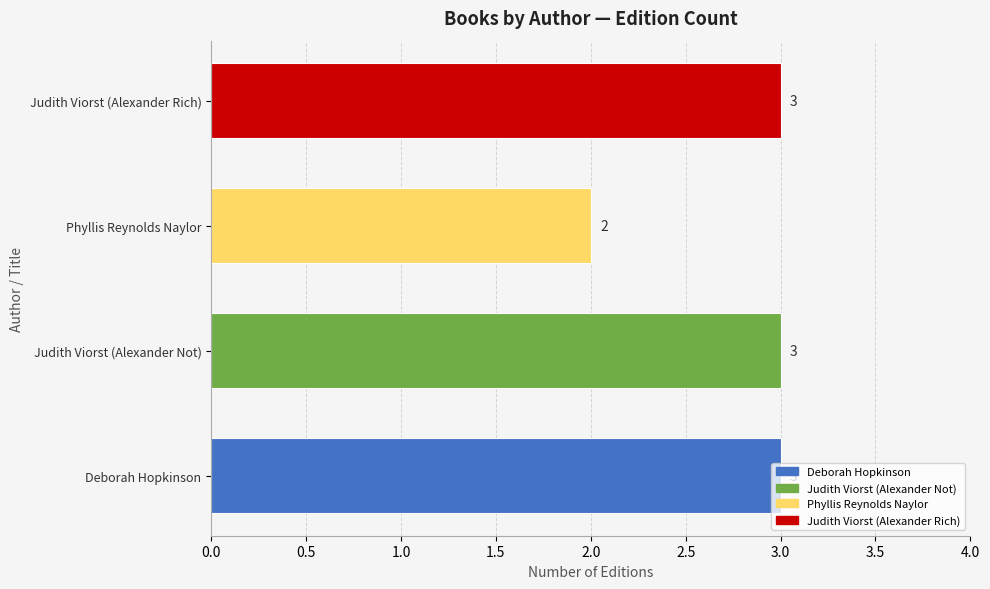

Is it true that the value at Deborah Hopkinson is 3?

True